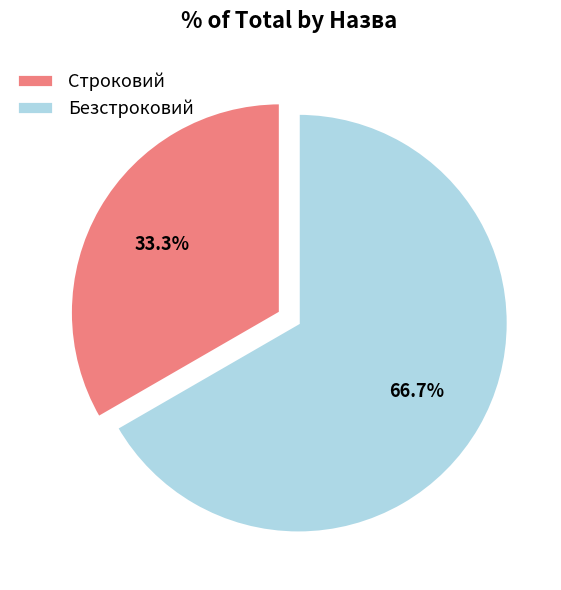

Which slice is the largest?

Безстроковий